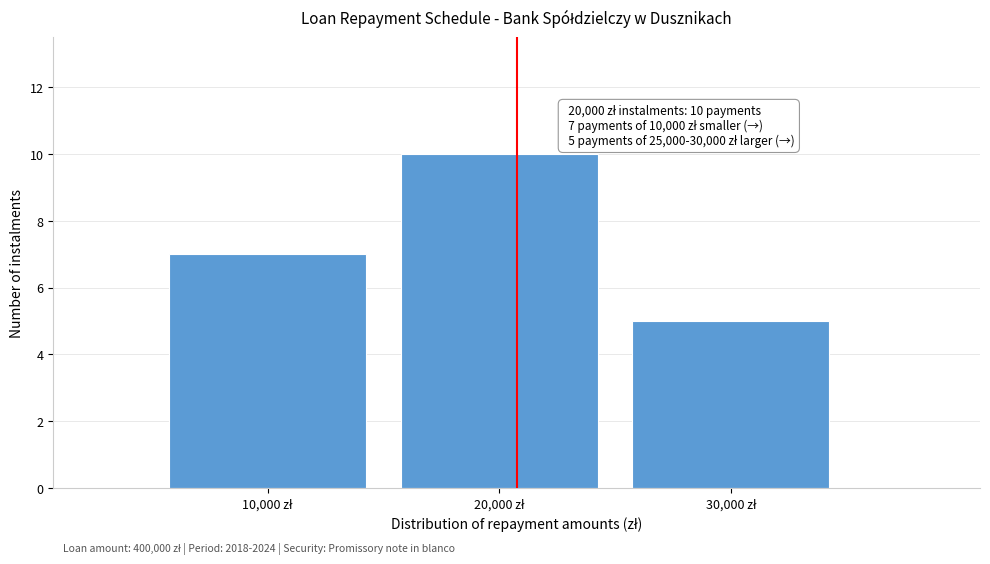

Reading left to right, extract all data points from this chart.

7	10	5